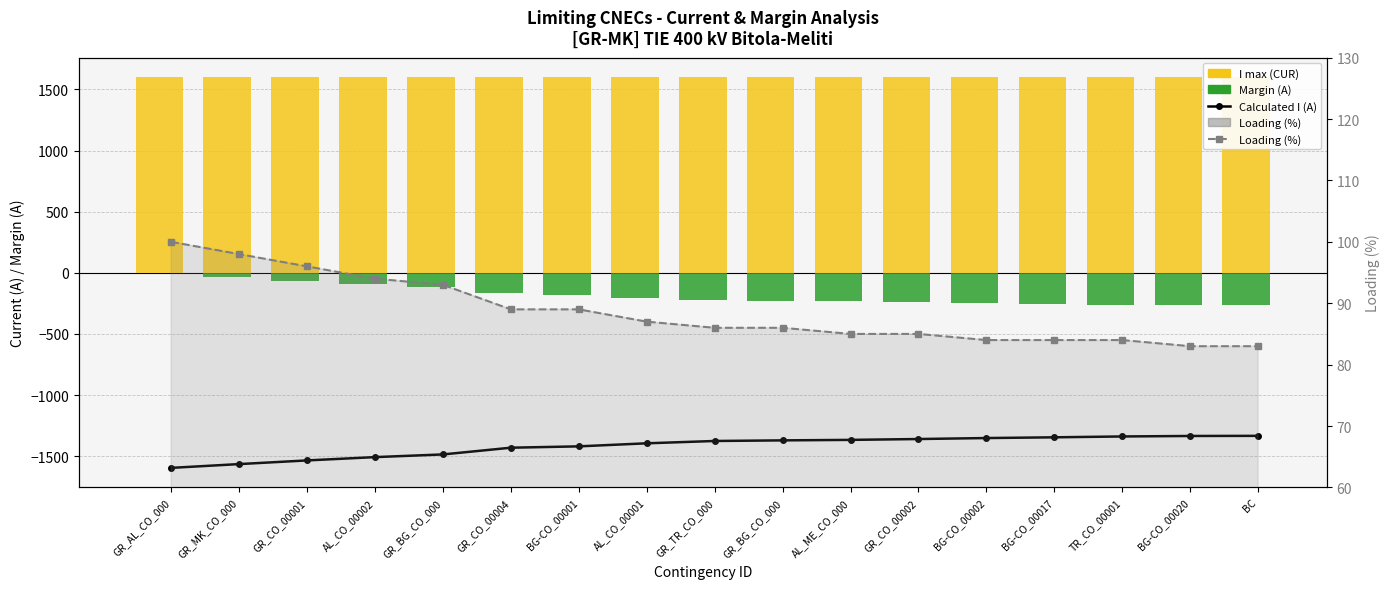

Which category has the highest value in the Loading (%) series?

GR_AL_CO_000